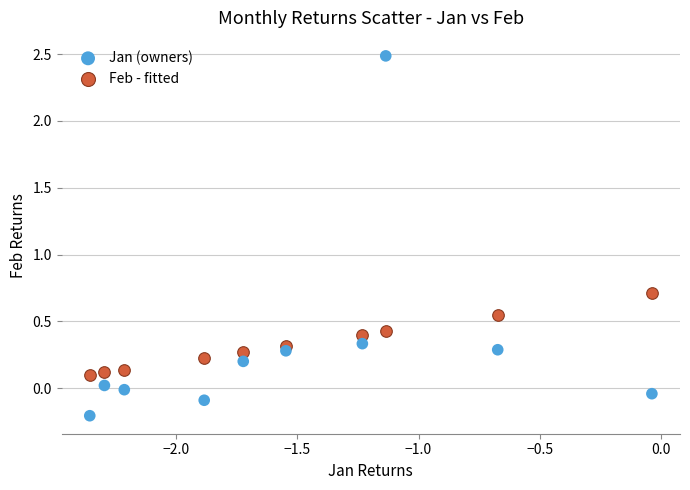

Which series reaches the minimum Y coordinate?

Jan (owners)